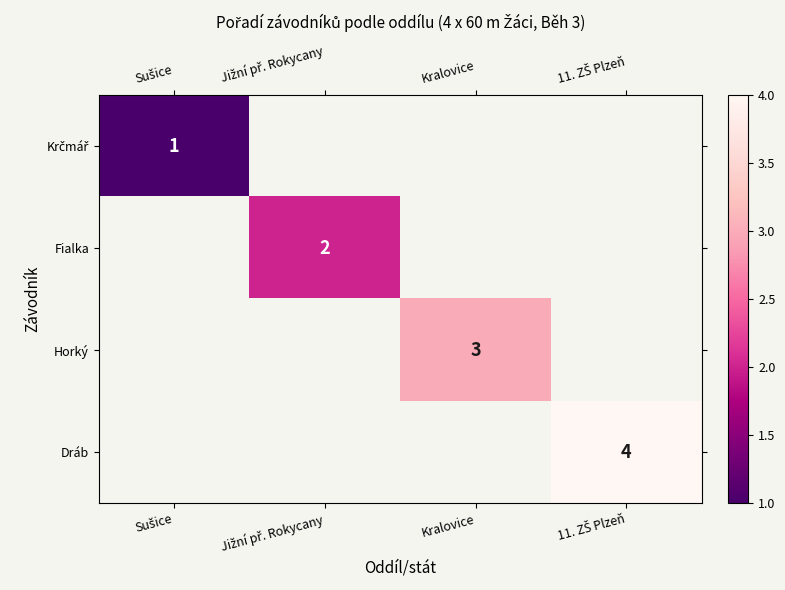

At how many categories does at least one series exceed 1?

3